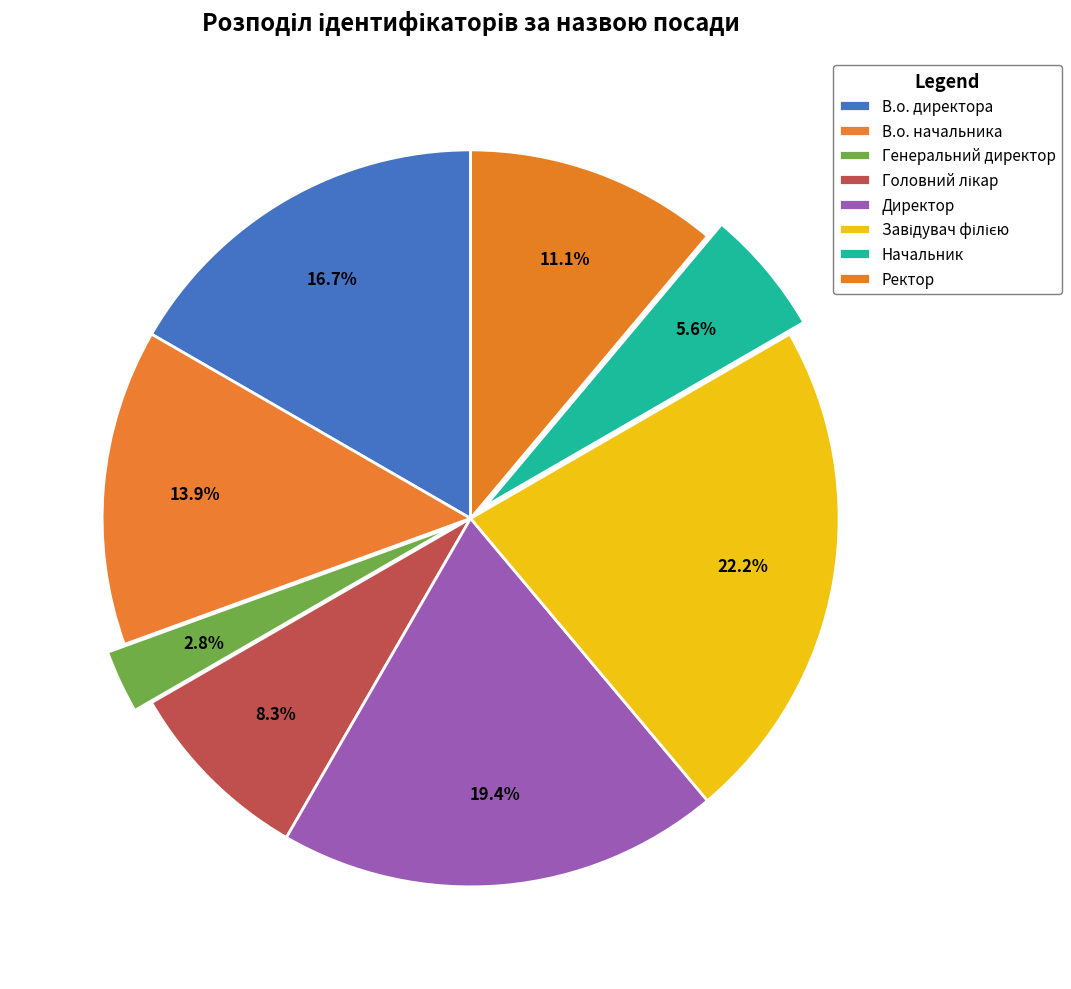

To the nearest percent, what percentage of the pie is Ректор?

11%